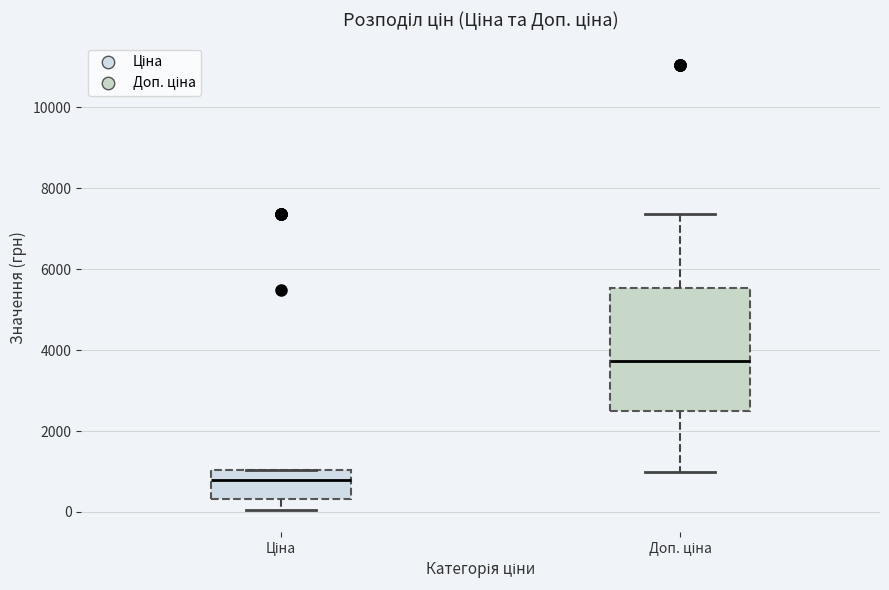

Where does the median line of the box for Ціна sit on the y-axis? The values are not printed on the chart, so give them approximately, as read against the axis.

800